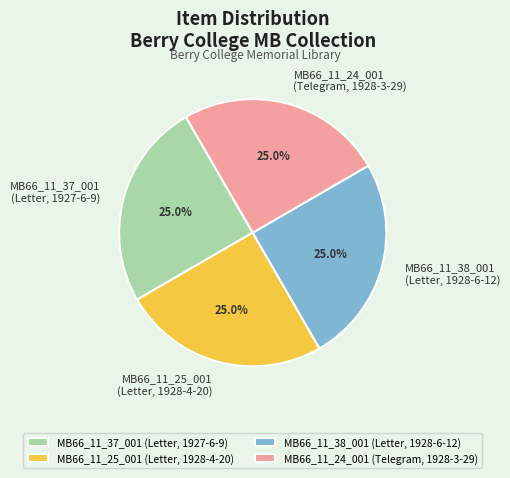

Is MB66_11_38_001 (Letter, 1928-6-12) the majority of the pie?

No